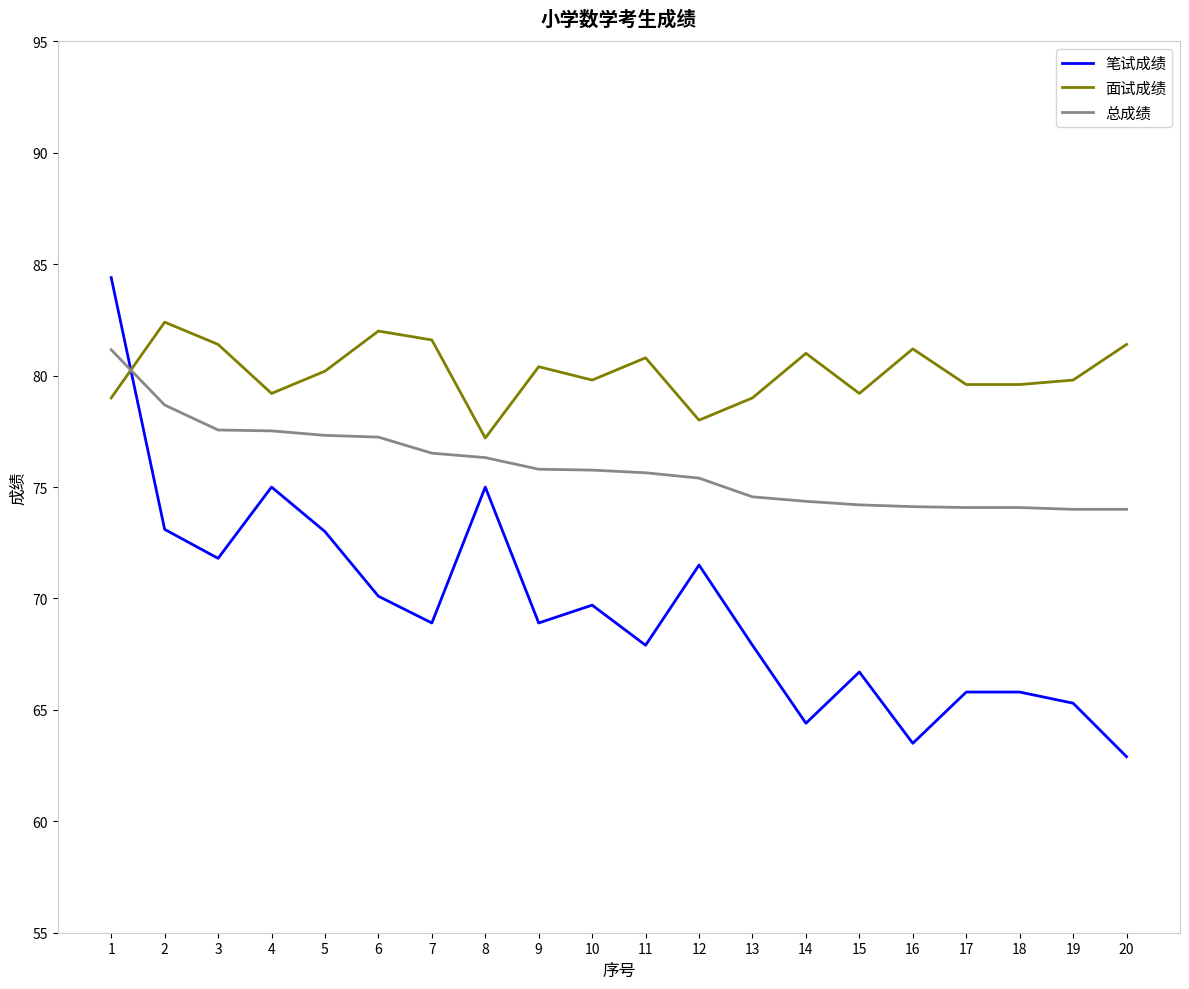

True or false: 总成绩 and 面试成绩 cross at least once.

True